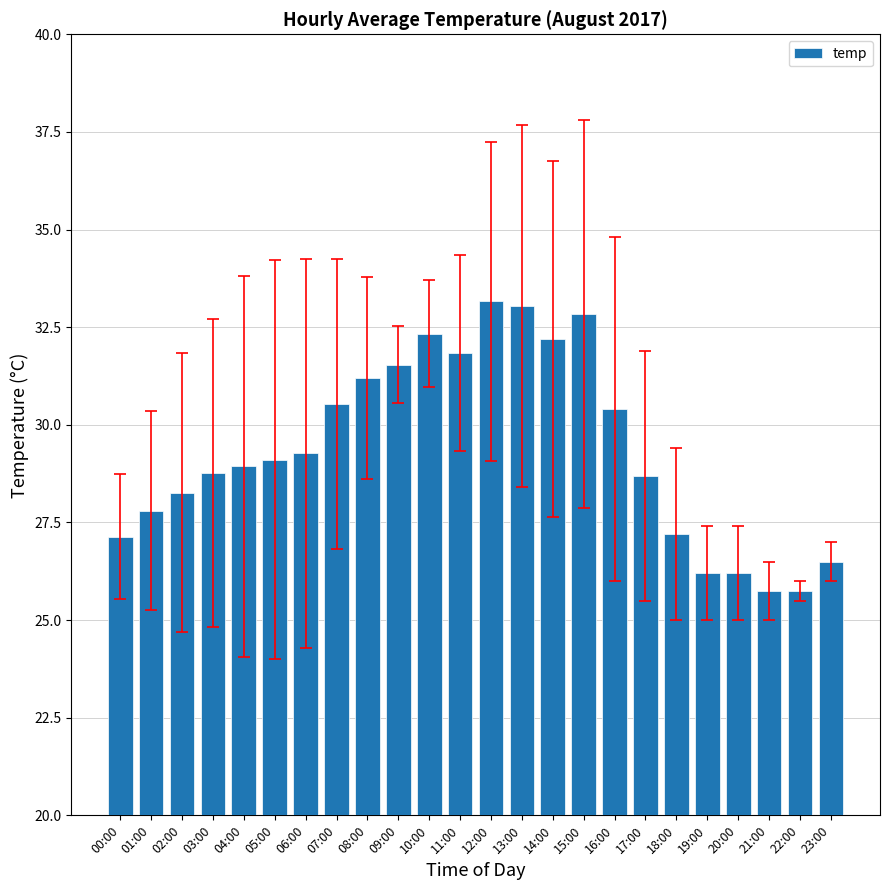

Approximately how many times larger is the value at 03:00 compared to 16:00?

0.9